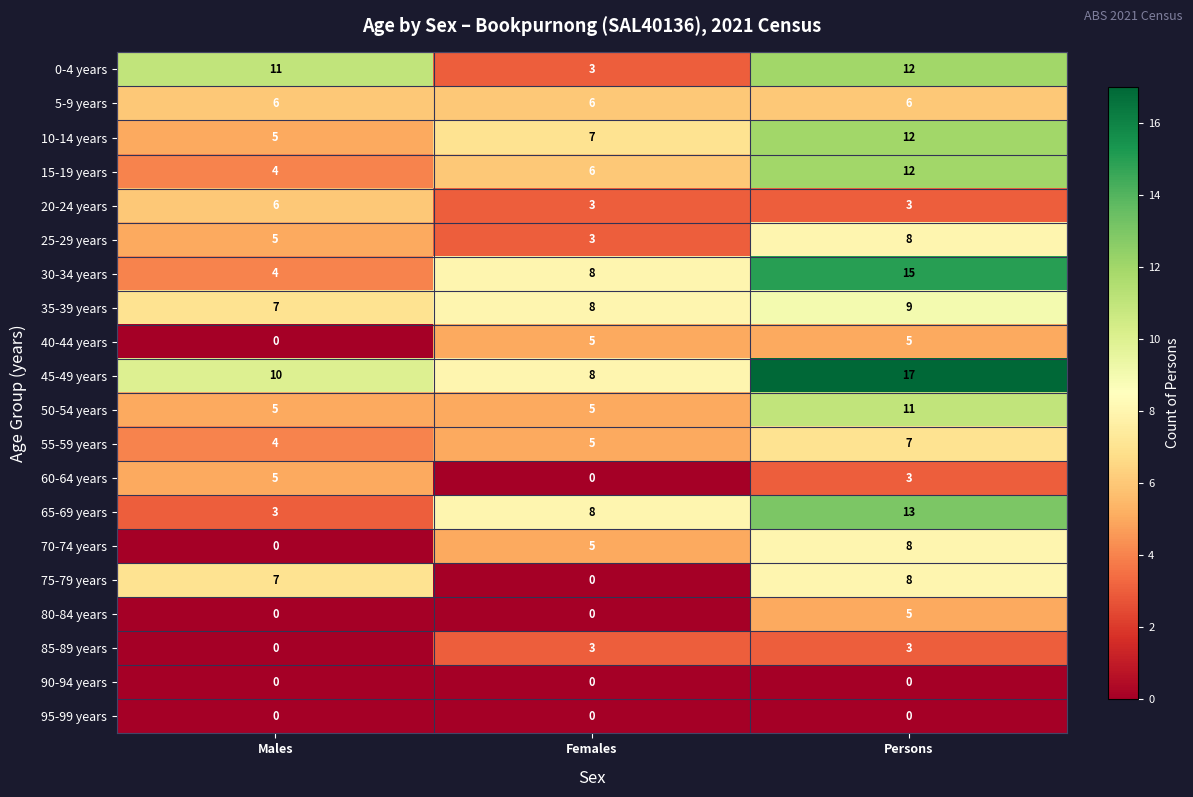

What is the maximum value for 85-89 years?

3